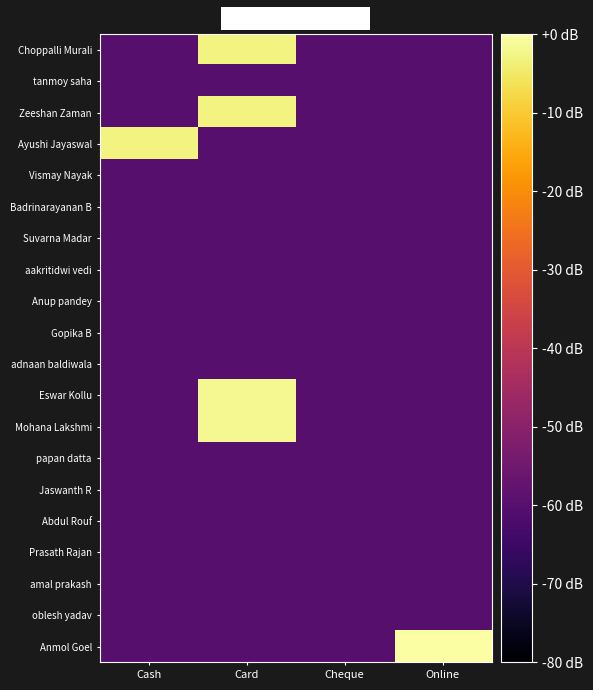

Reading left to right, what are all the values shown in this chart?

Choppalli Murali: Cash=-60.0	Card=-3.0	Cheque=-60.0	Online=-60.0
tanmoy saha: Cash=-60.0	Card=-60.0	Cheque=-60.0	Online=-60.0
Zeeshan Zaman: Cash=-60.0	Card=-3.0	Cheque=-60.0	Online=-60.0
Ayushi Jayaswal: Cash=-3.0	Card=-60.0	Cheque=-60.0	Online=-60.0
Vismay Nayak: Cash=-60.0	Card=-60.0	Cheque=-60.0	Online=-60.0
Badrinarayanan B: Cash=-60.0	Card=-60.0	Cheque=-60.0	Online=-60.0
Suvarna Madar: Cash=-60.0	Card=-60.0	Cheque=-60.0	Online=-60.0
aakritidwi vedi: Cash=-60.0	Card=-60.0	Cheque=-60.0	Online=-60.0
Anup pandey: Cash=-60.0	Card=-60.0	Cheque=-60.0	Online=-60.0
Gopika B: Cash=-60.0	Card=-60.0	Cheque=-60.0	Online=-60.0
adnaan baldiwala: Cash=-60.0	Card=-60.0	Cheque=-60.0	Online=-60.0
Eswar Kollu: Cash=-60.0	Card=-1.8	Cheque=-60.0	Online=-60.0
Mohana Lakshmi: Cash=-60.0	Card=-1.8	Cheque=-60.0	Online=-60.0
papan datta: Cash=-60.0	Card=-60.0	Cheque=-60.0	Online=-60.0
Jaswanth R: Cash=-60.0	Card=-60.0	Cheque=-60.0	Online=-60.0
Abdul Rouf: Cash=-60.0	Card=-60.0	Cheque=-60.0	Online=-60.0
Prasath Rajan: Cash=-60.0	Card=-60.0	Cheque=-60.0	Online=-60.0
amal prakash: Cash=-60.0	Card=-60.0	Cheque=-60.0	Online=-60.0
oblesh yadav: Cash=-60.0	Card=-60.0	Cheque=-60.0	Online=-60.0
Anmol Goel: Cash=-60.0	Card=-60.0	Cheque=-60.0	Online=0.0